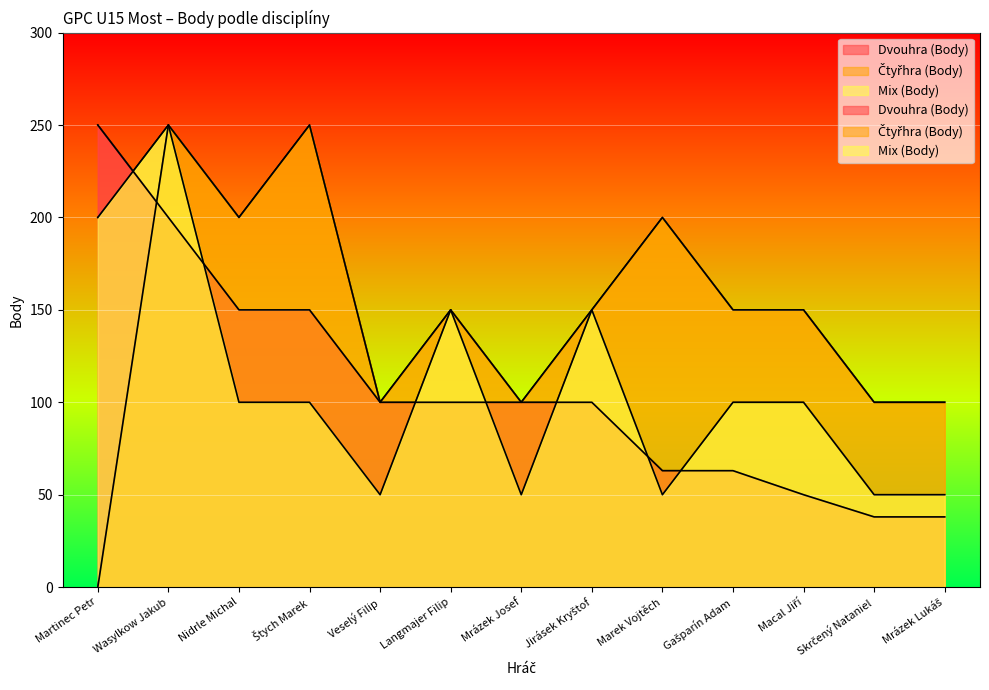

At how many categories does at least one series exceed 84?

13